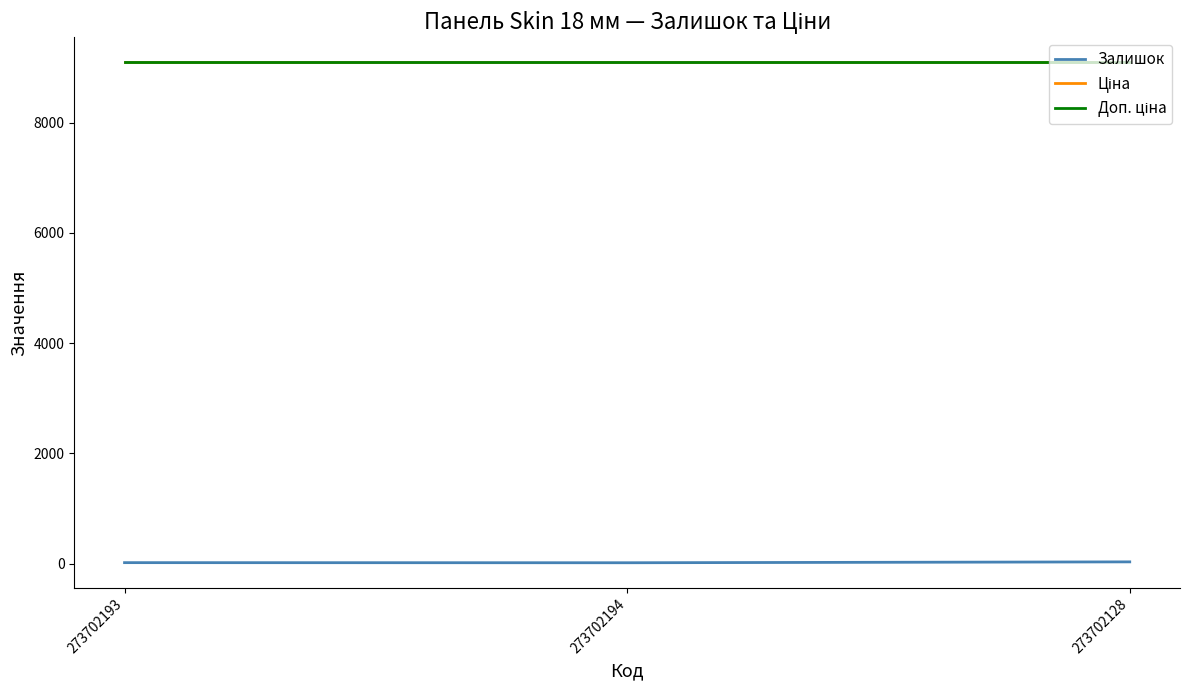

List the series in order of their peak value, lowest first.

Залишок, Ціна, Доп. ціна